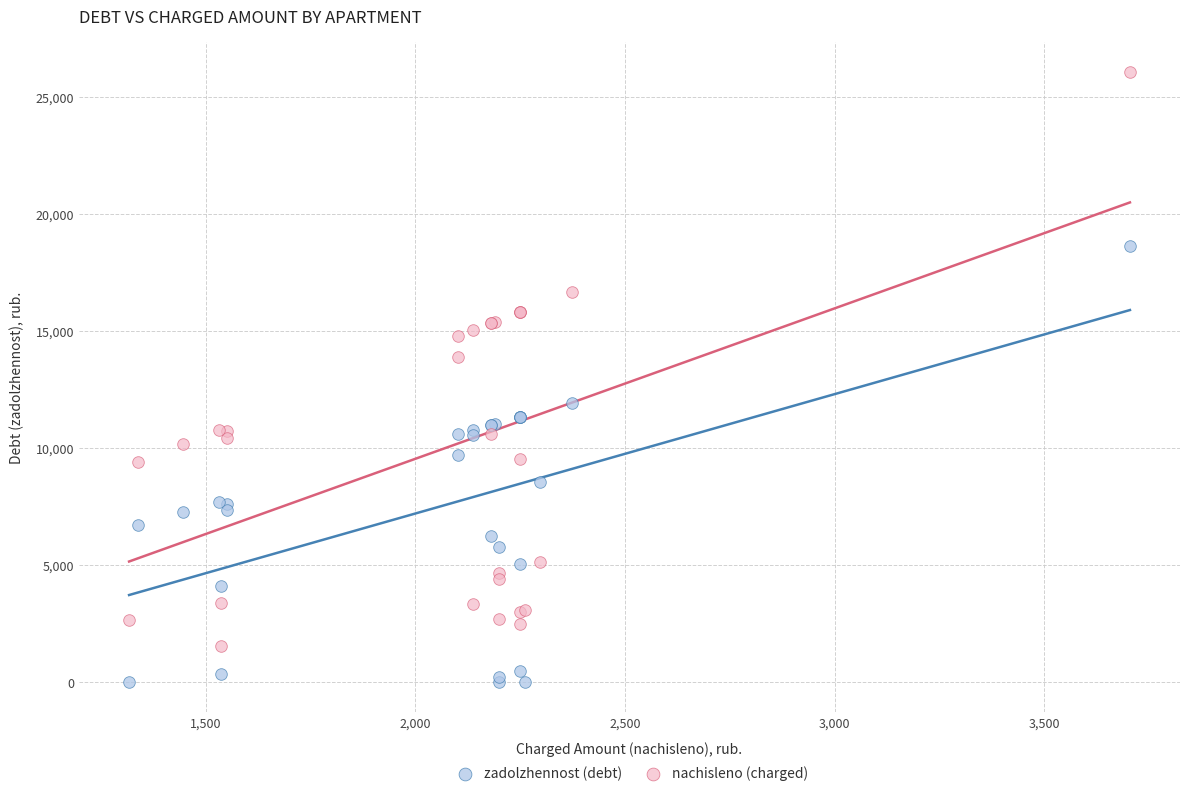

What is the X range (max minus min) for the scatter plot?

2388.2